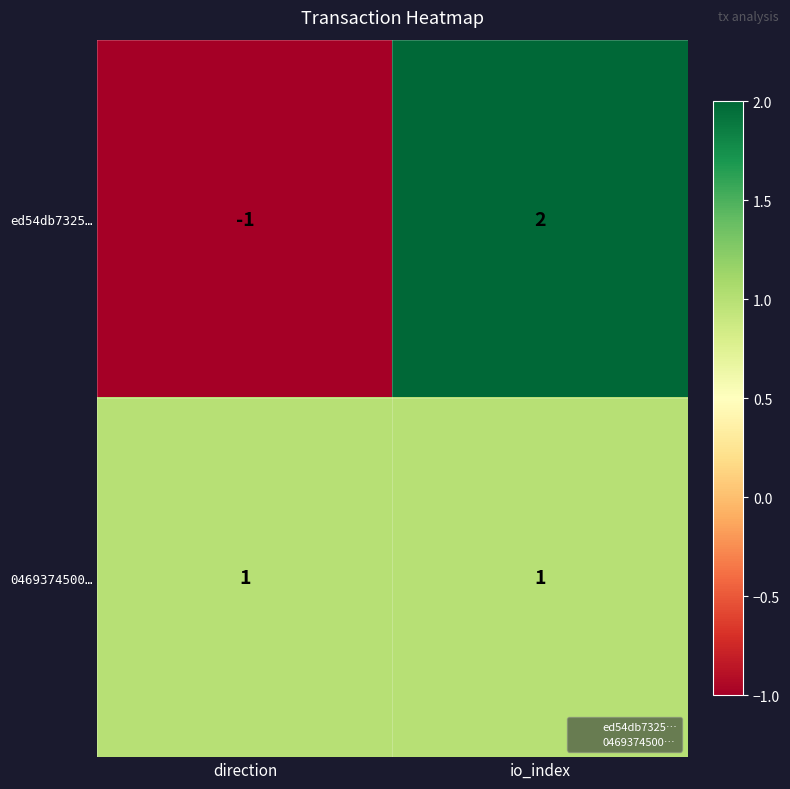

Which series has the widest spread of values?

ed54db7325…